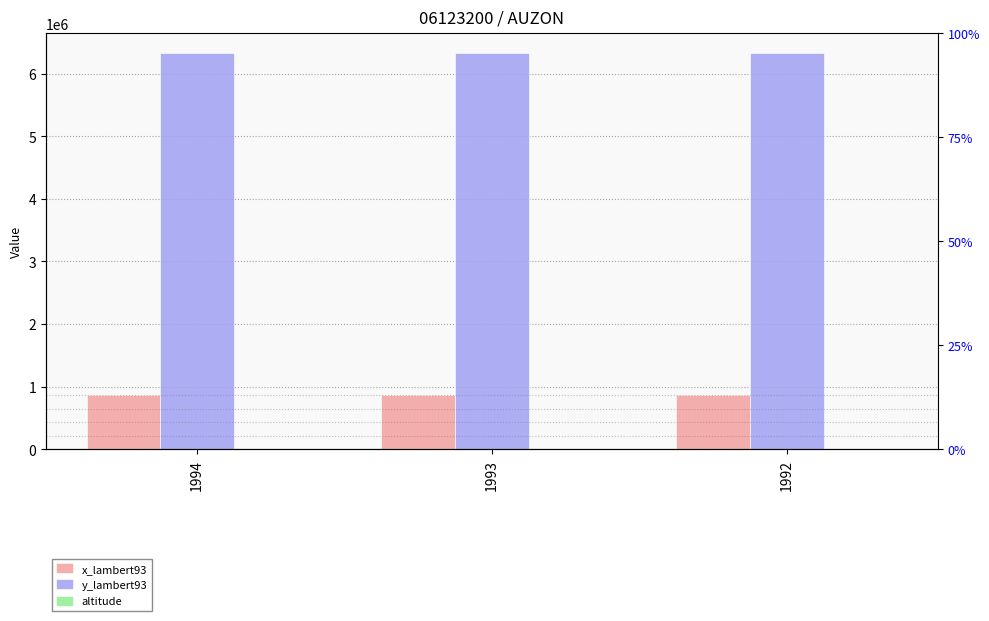

What is the maximum value shown in the chart?

6331161